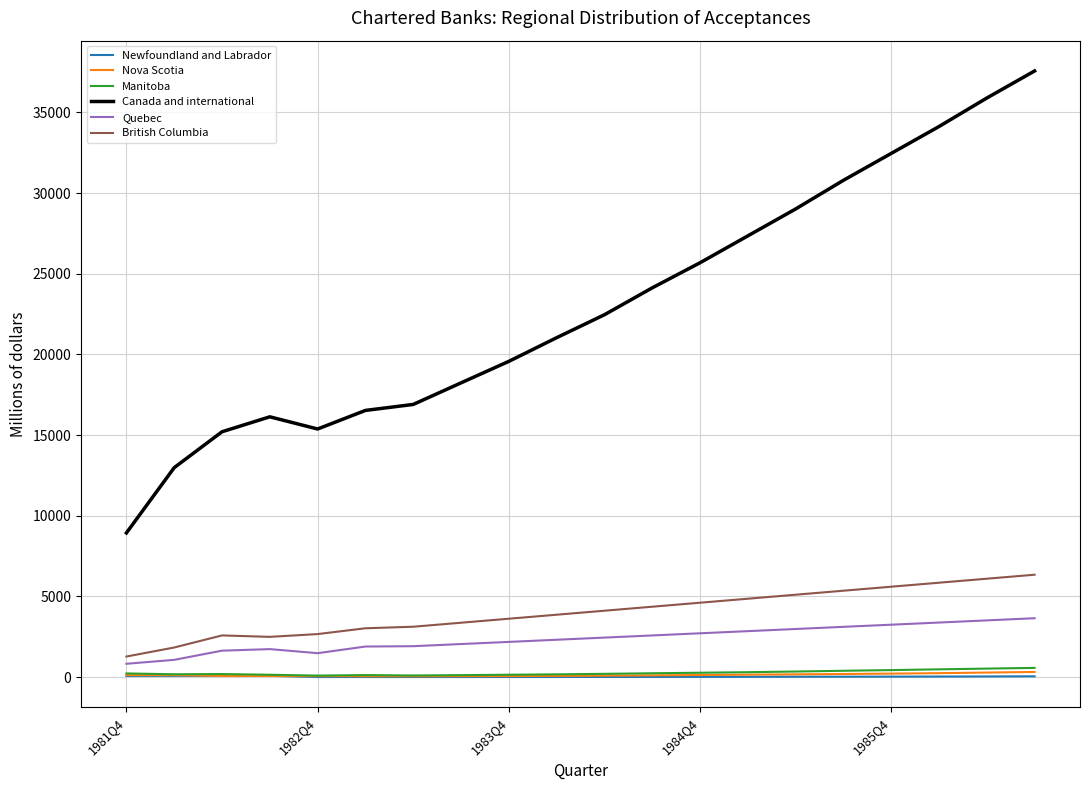

What are all the series names shown in the legend?

Newfoundland and Labrador, Nova Scotia, Manitoba, Canada and international, Quebec, British Columbia